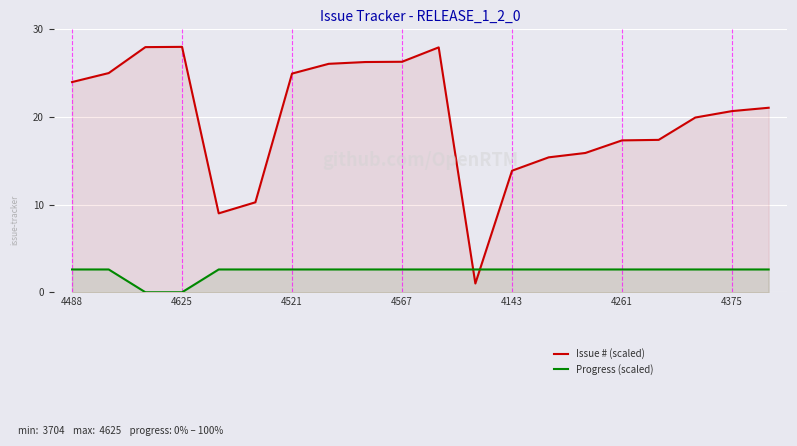

List the series in order of their overall mean, lowest first.

Progress (scaled), Issue # (scaled)